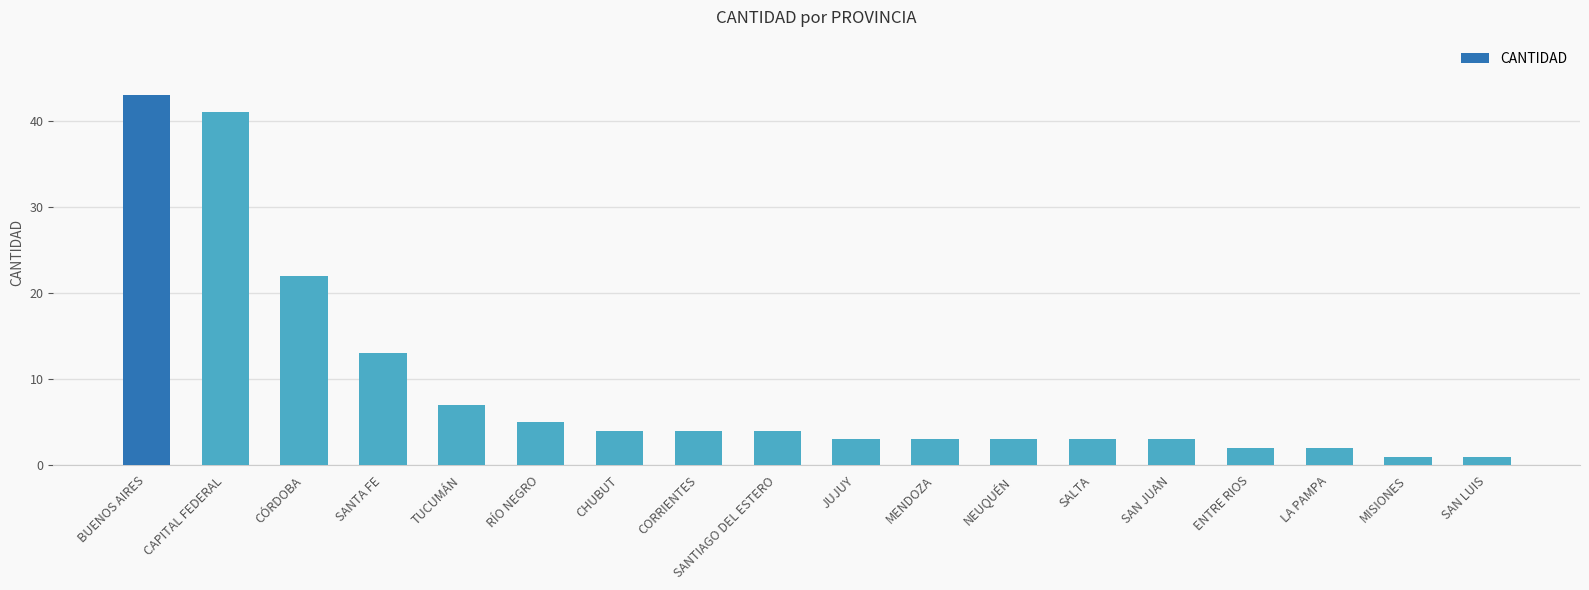

What is the difference between the maximum and minimum values?

42